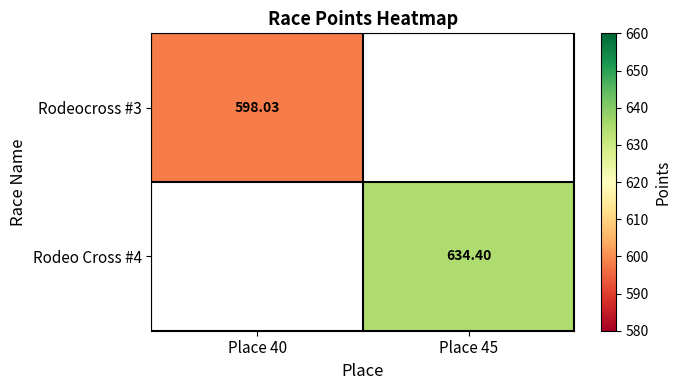

Is the value of Rodeo Cross #4 at Place 45 greater than the value of Rodeocross #3 at Place 40?

Yes